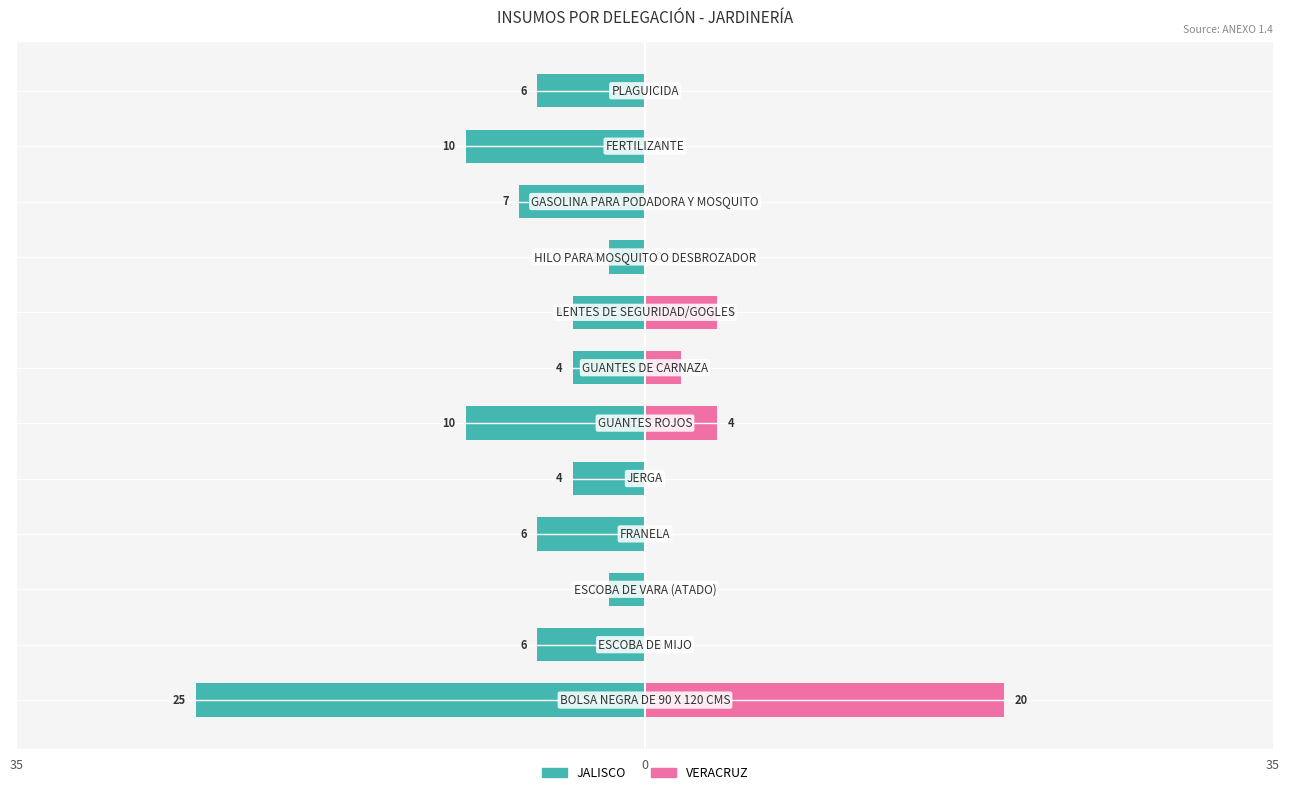

How many data points in VERACRUZ are above 0?

4